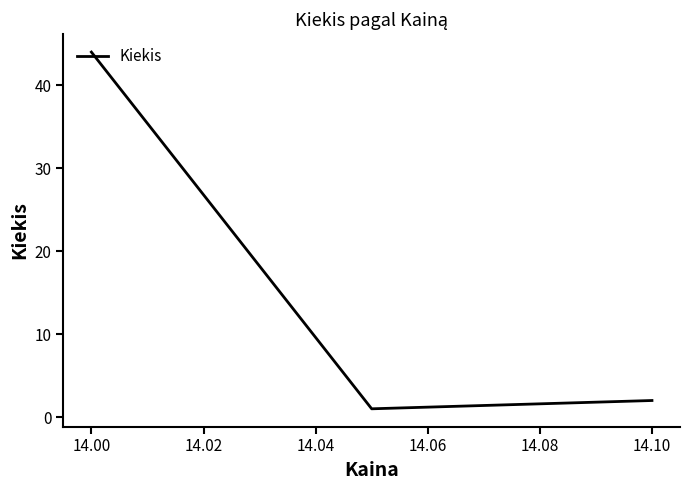

What is the maximum value shown in the chart?

44